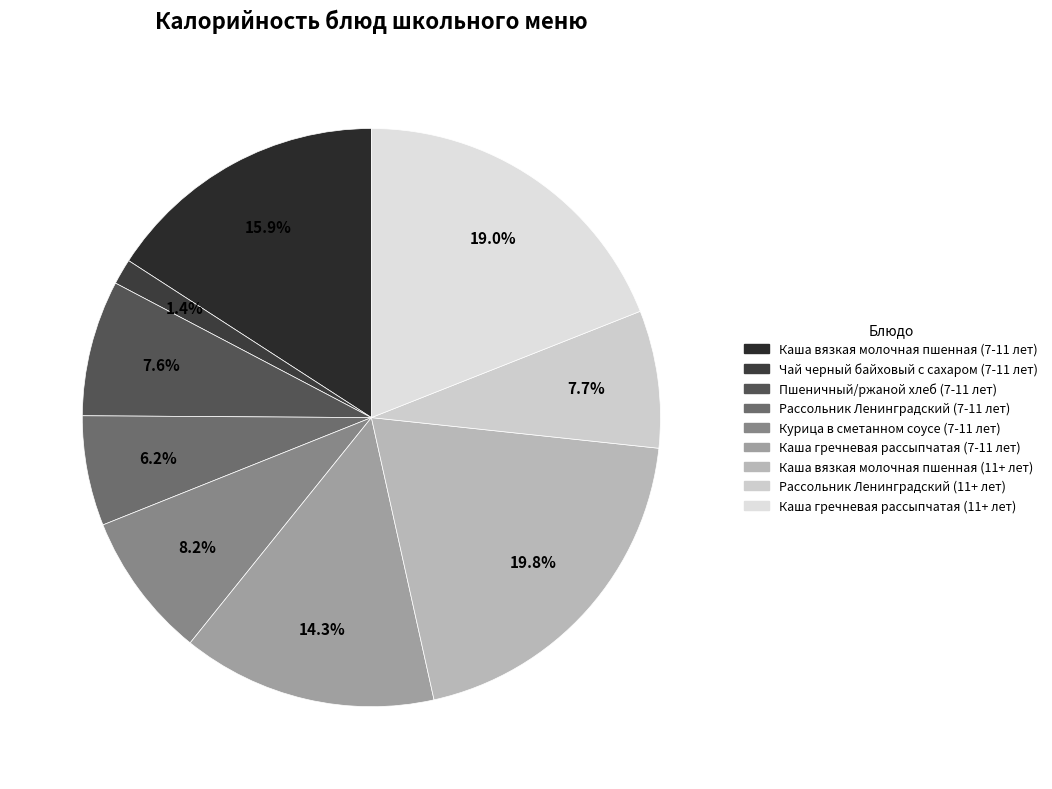

How many segments does this pie chart have?

9